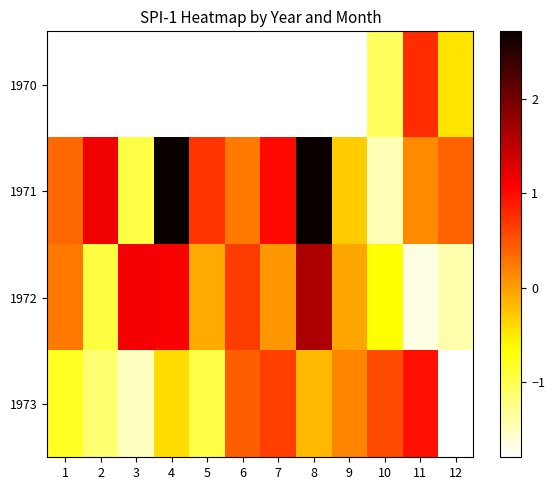

At which label does 1971 first exceed 0?

1